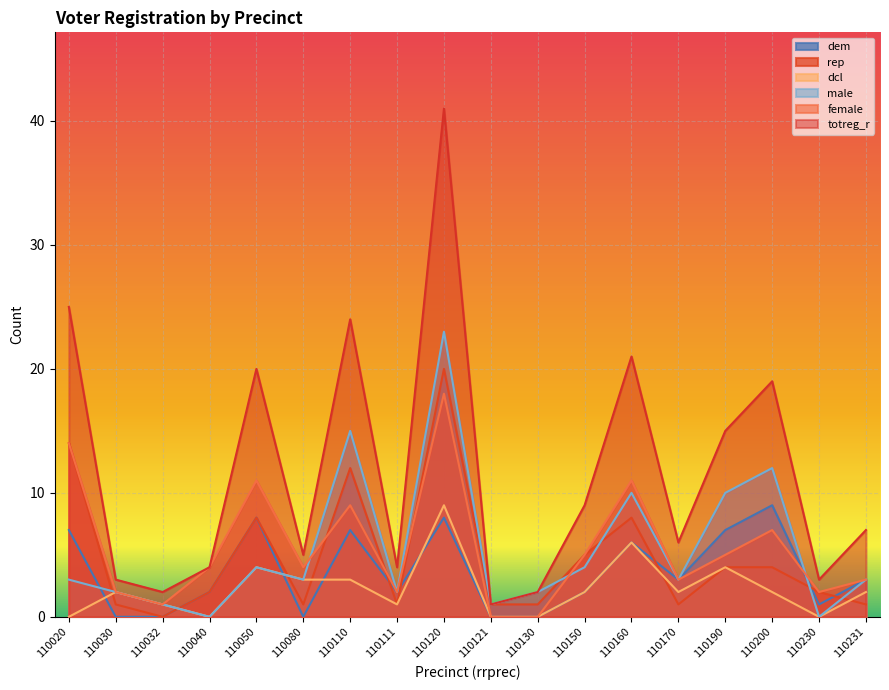

How many series are shown in this chart?

6